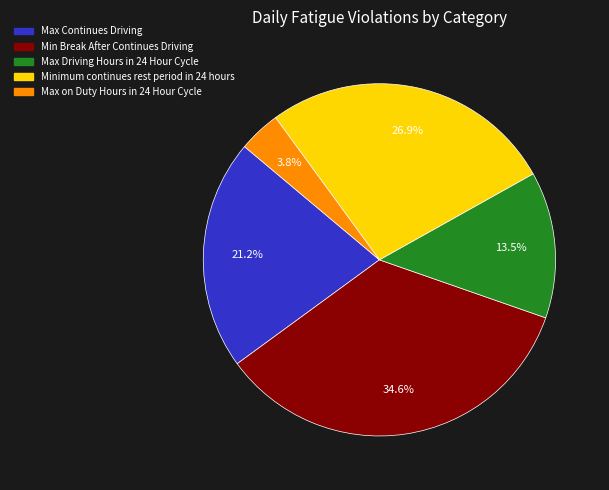

What is the largest slice in the pie chart?

Min Break After Continues Driving